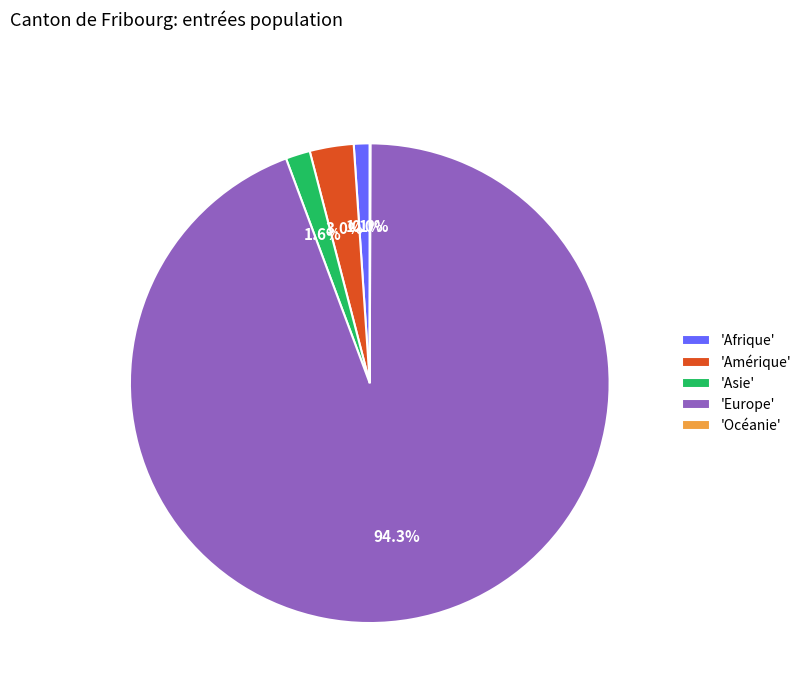

Does 'Europe' account for over 50% of the chart?

Yes